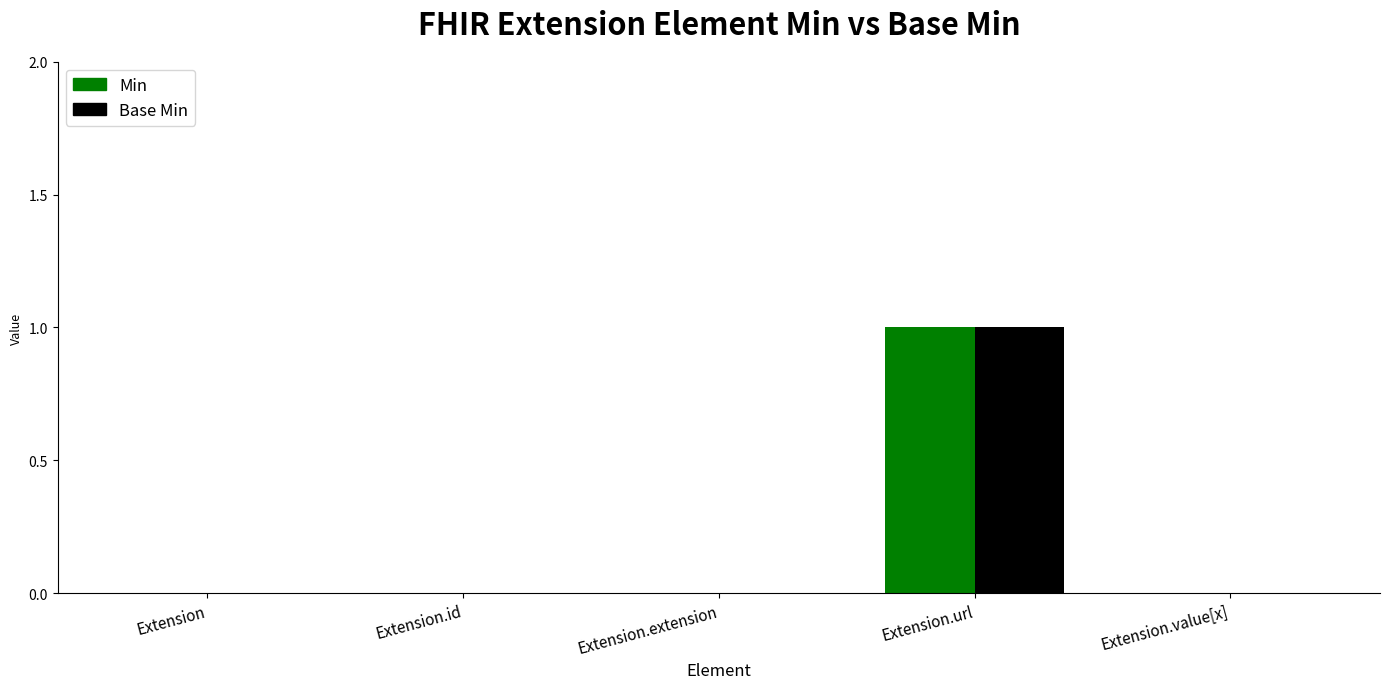

Count the Min values in the range 0 to 1.

5